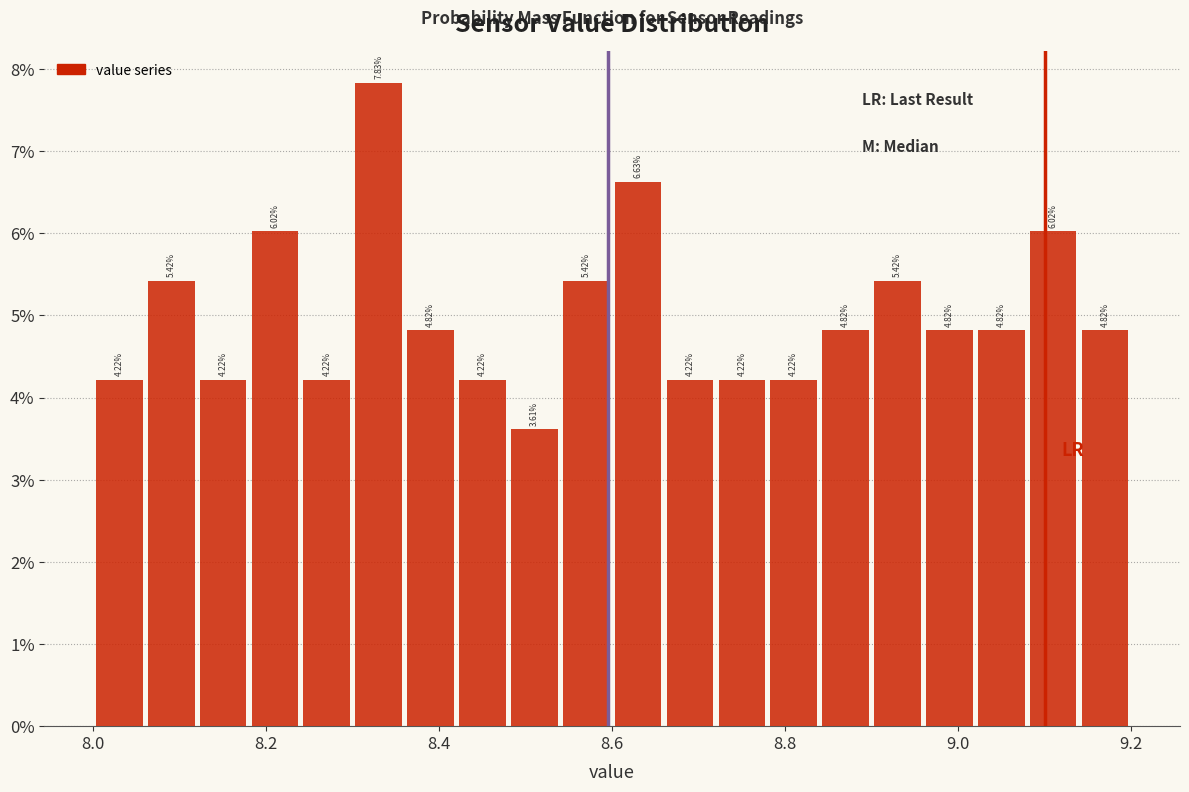

Read against the x-axis, roughly where is the centre of the tallest bar?

8.34